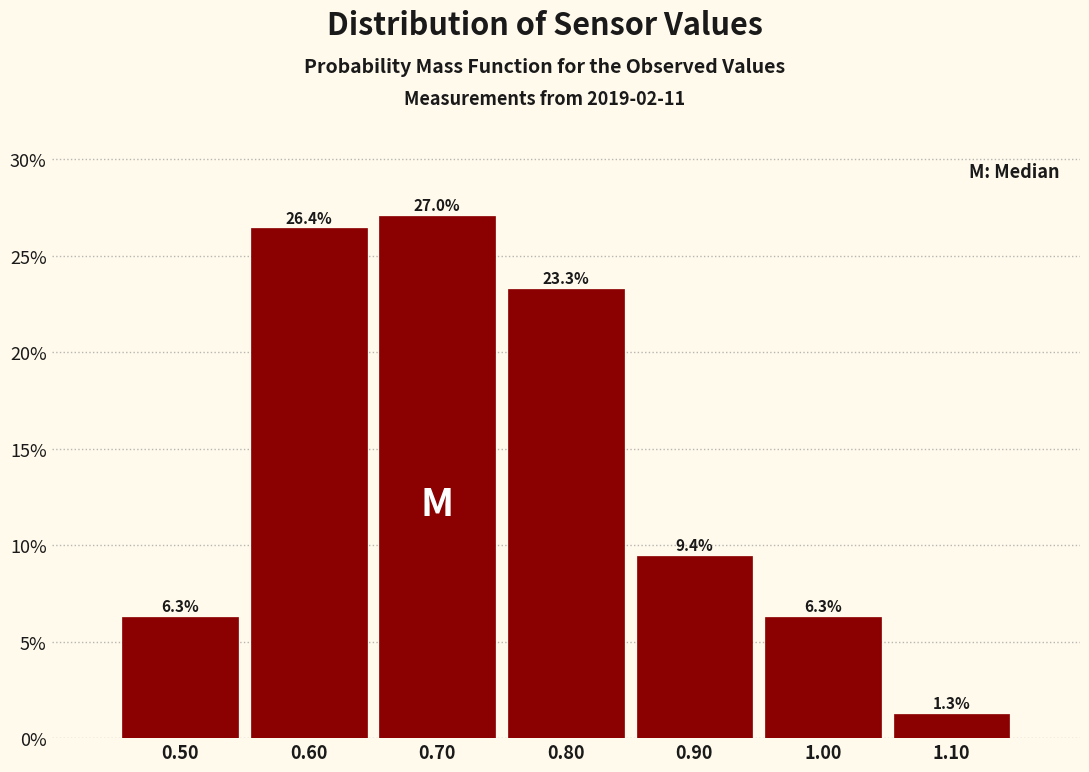

How tall is the bar that spans 0.85 to 0.95 on the x-axis?

9.4